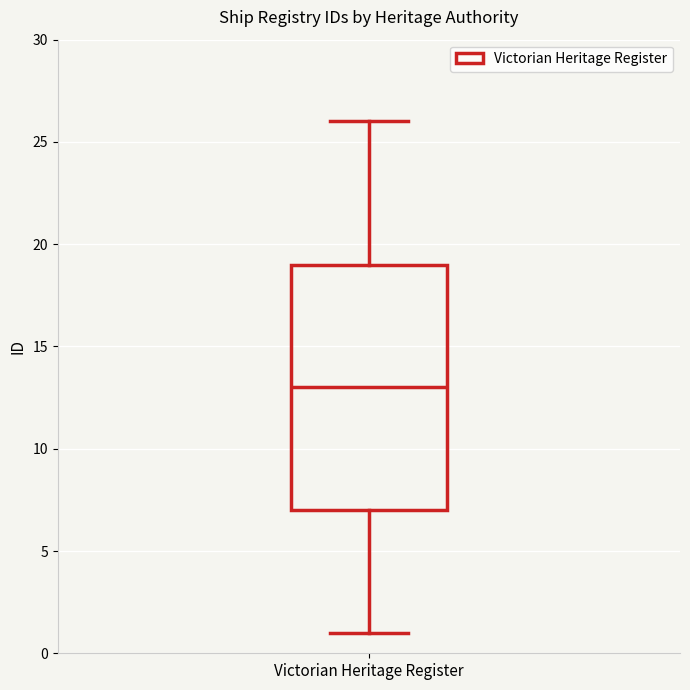

Read this box plot against the y-axis: the position of the median line, the range covered by the box, and the ends of both whiskers. The values are not printed on the chart, so give them approximately, as read against the axis.

median 13, box 7 to 19, whiskers 1 to 26